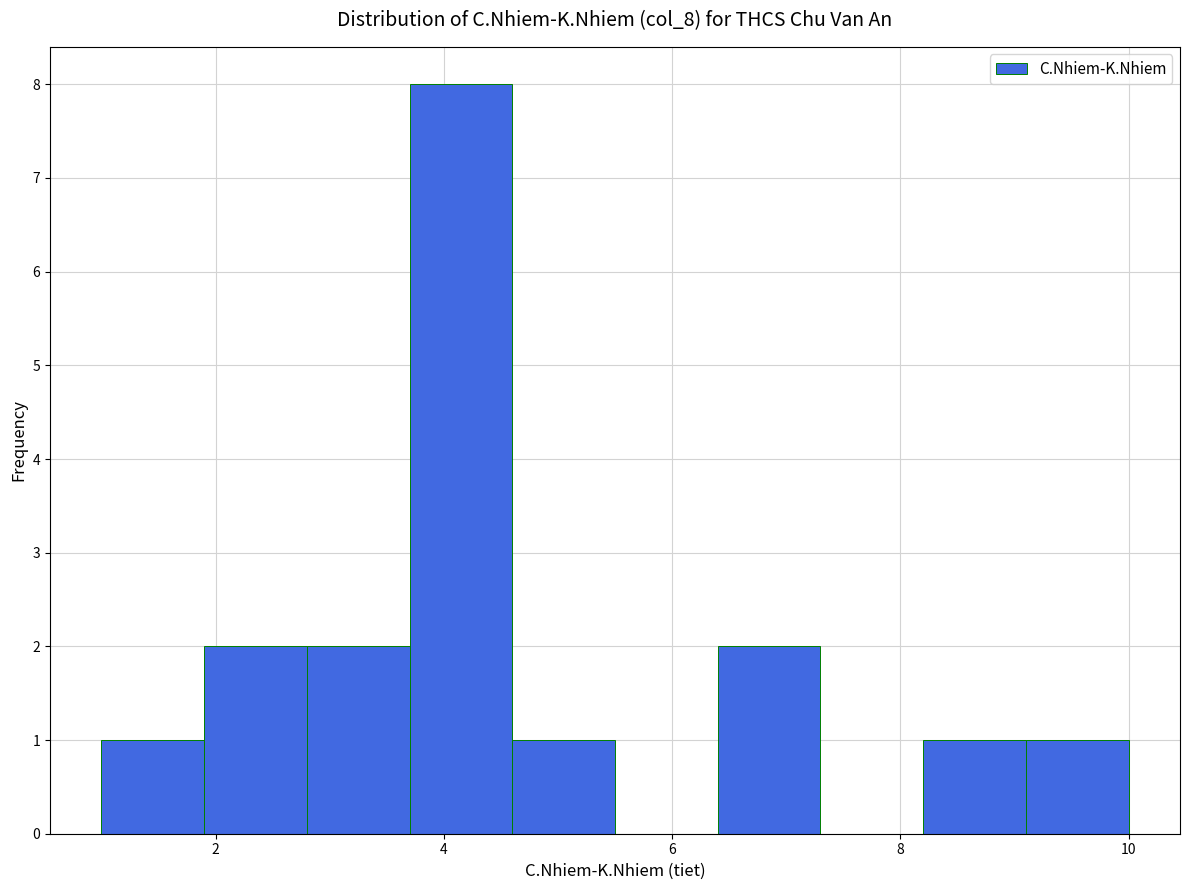

Reading left to right, list every bar in this chart as the range it spans on the x-axis followed by its height. Neither the bar edges nor the heights are printed on the chart, so give them approximately, as read against the axes.

1.0 to 1.9: 1
1.9 to 2.8: 2
2.8 to 3.7: 2
3.7 to 4.6: 8
4.6 to 5.5: 1
5.5 to 6.4: 0
6.4 to 7.3: 2
7.3 to 8.2: 0
8.2 to 9.1: 1
9.1 to 10.0: 1